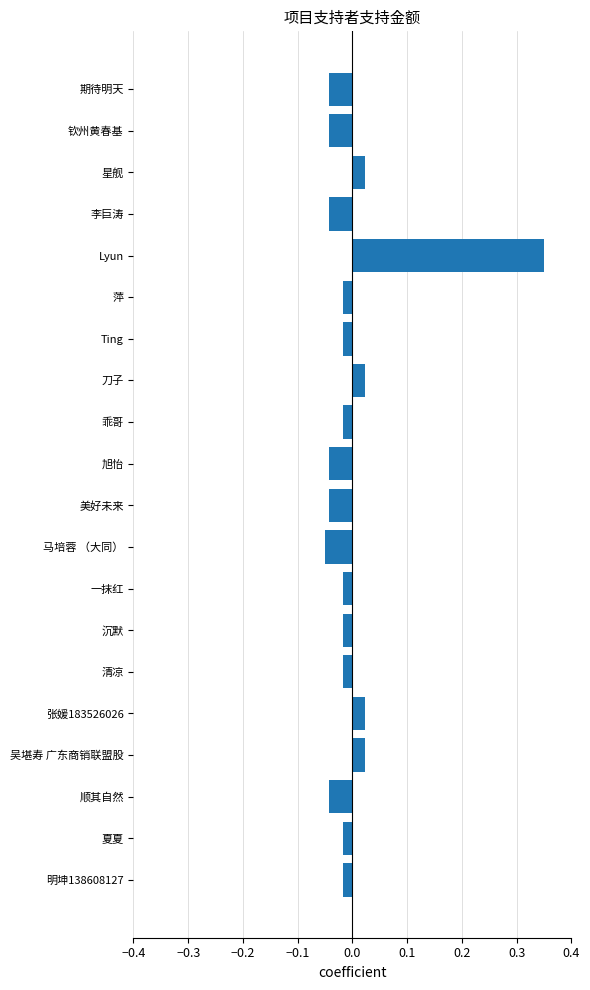

How many positive values are there?

5